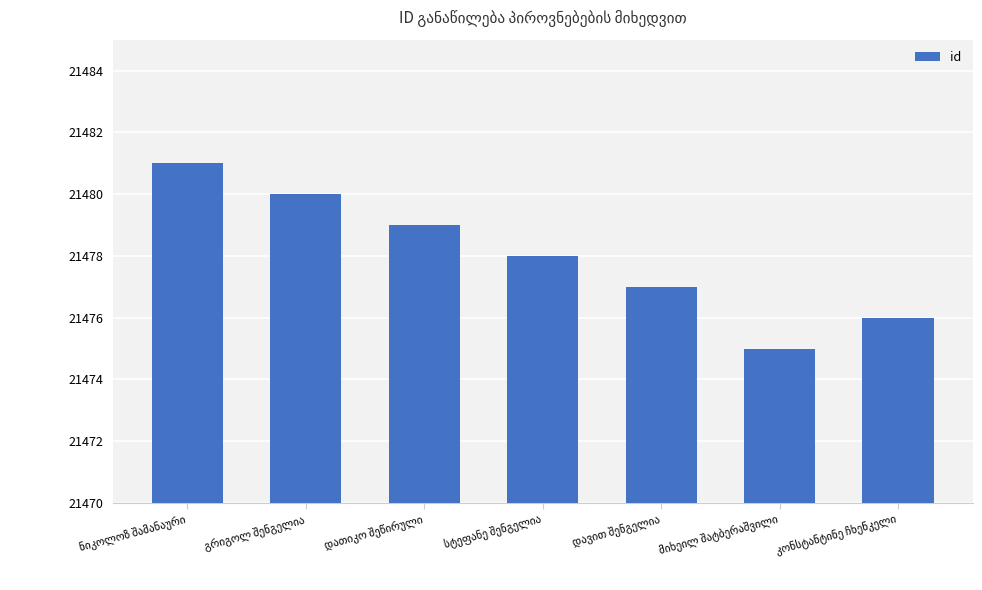

What is the value of the 4th bar from the left?

21478